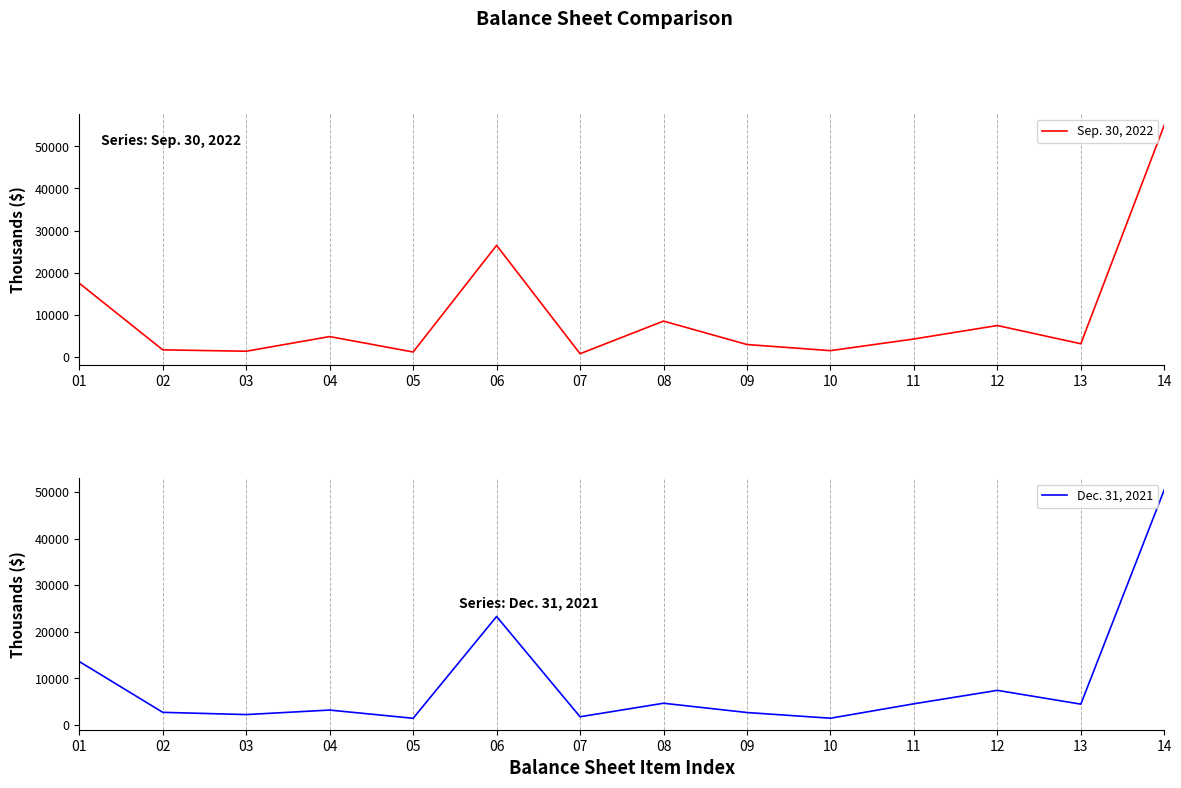

Which has a higher value, 03 or 07?

03